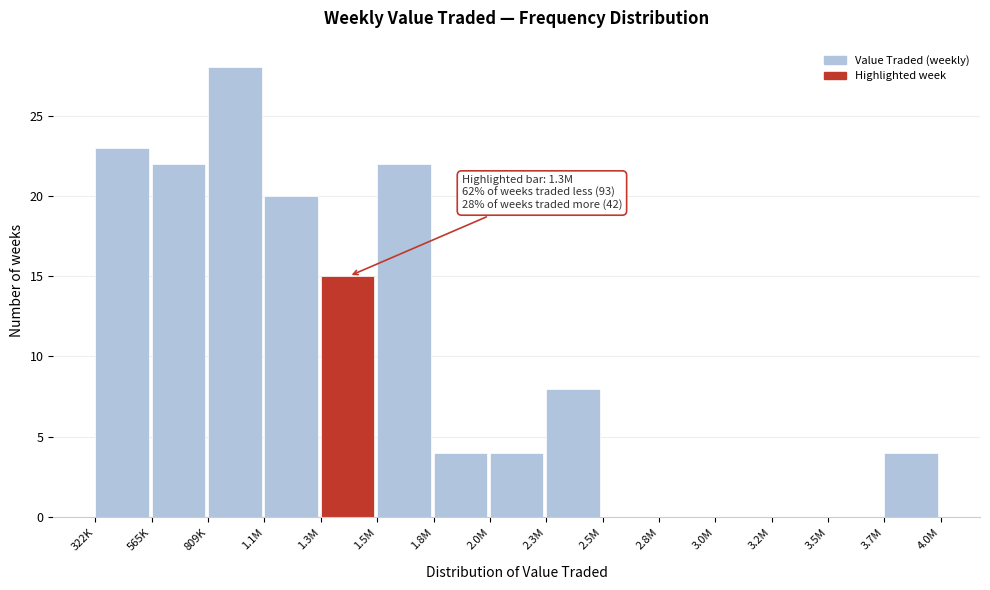

Reading right to left, transcribe all the data shown in this chart.

3.7M=4	3.5M=0	3.2M=0	3.0M=0	2.8M=0	2.5M=0	2.3M=8	2.0M=4	1.8M=4	1.5M=22	1.3M=15	1.1M=20	809K=28	565K=22	322K=23